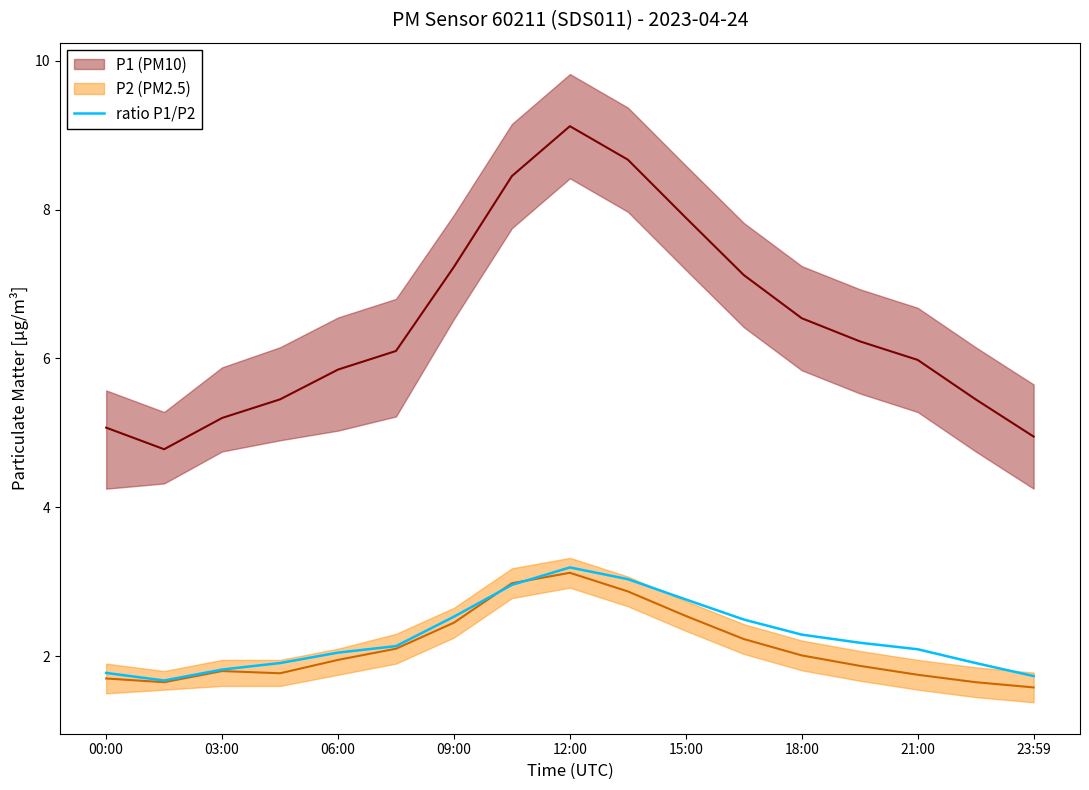

What is the smallest value displayed?

1.7